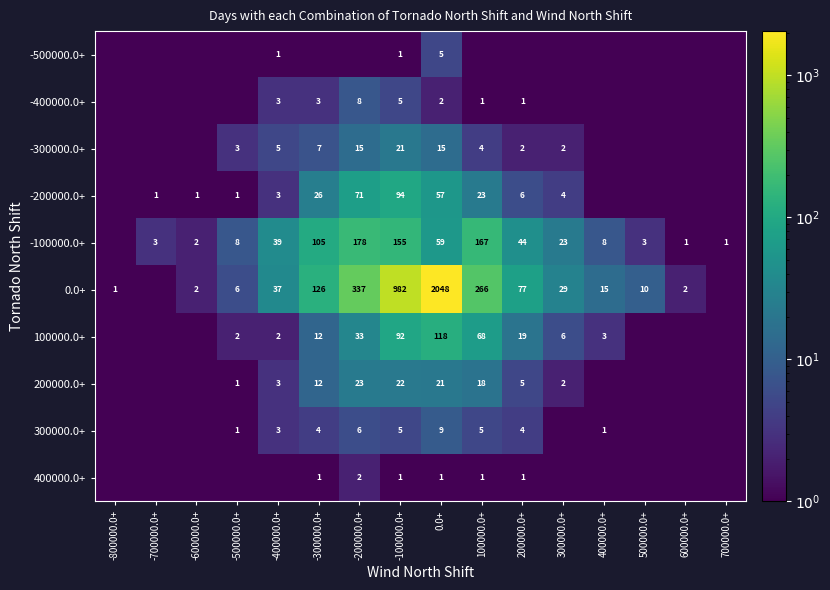

Is it true that 200000.0+ equals 1.8 at 200000.0+?

False